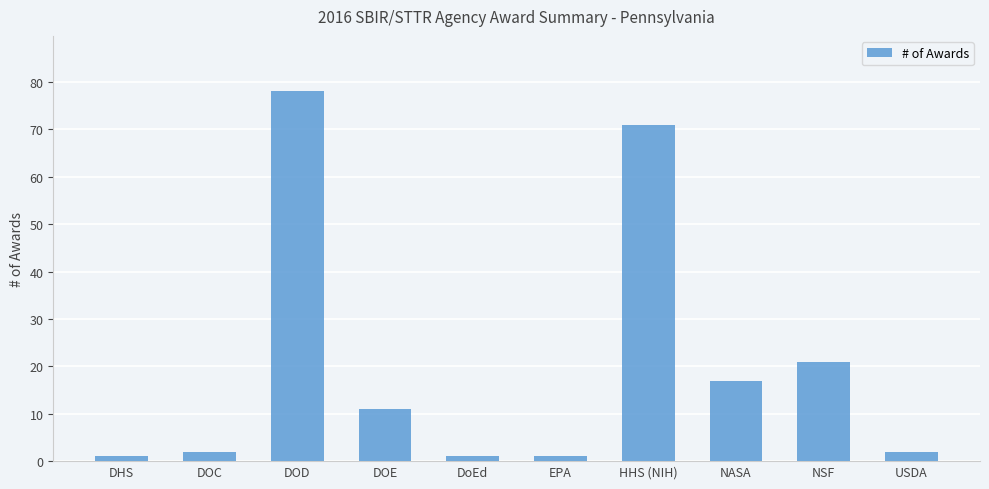

The chart shows a value of 17 at NASA. True or false?

True